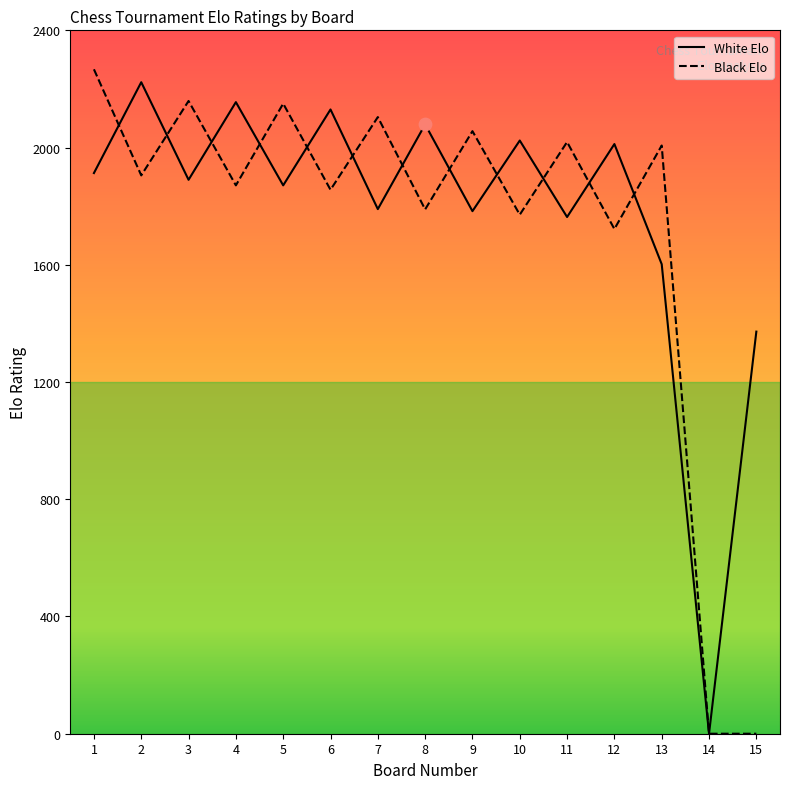

At which category is the sum across all series the highest?

1